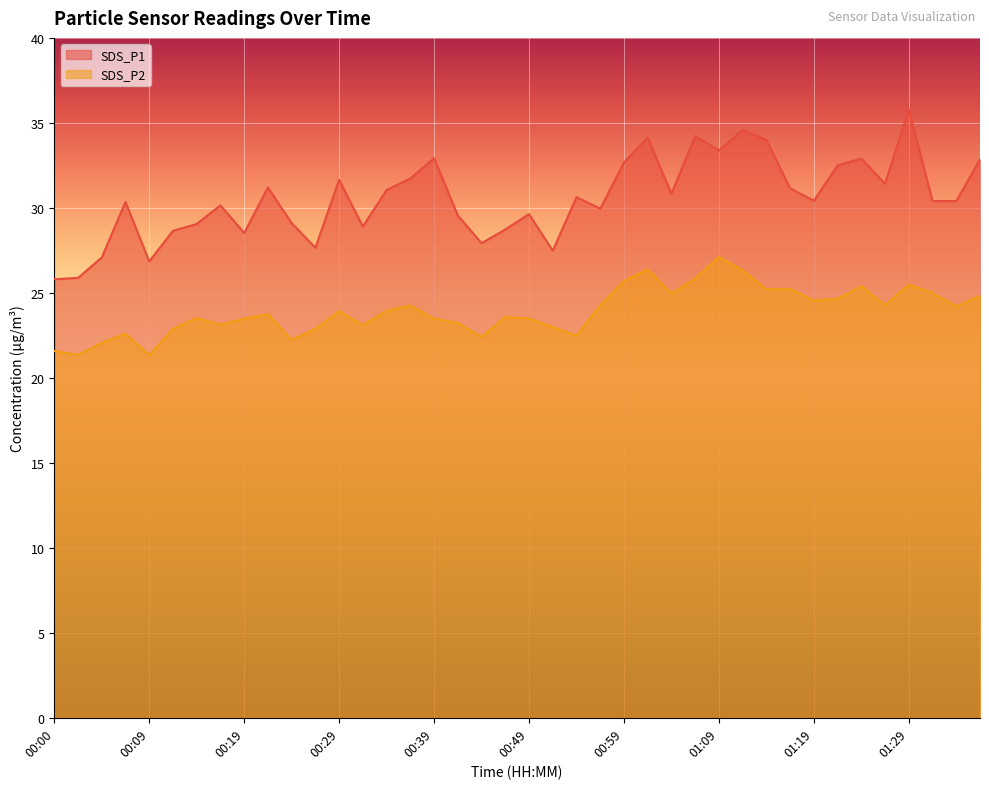

What is the label of the 3rd point from the right?

01:32